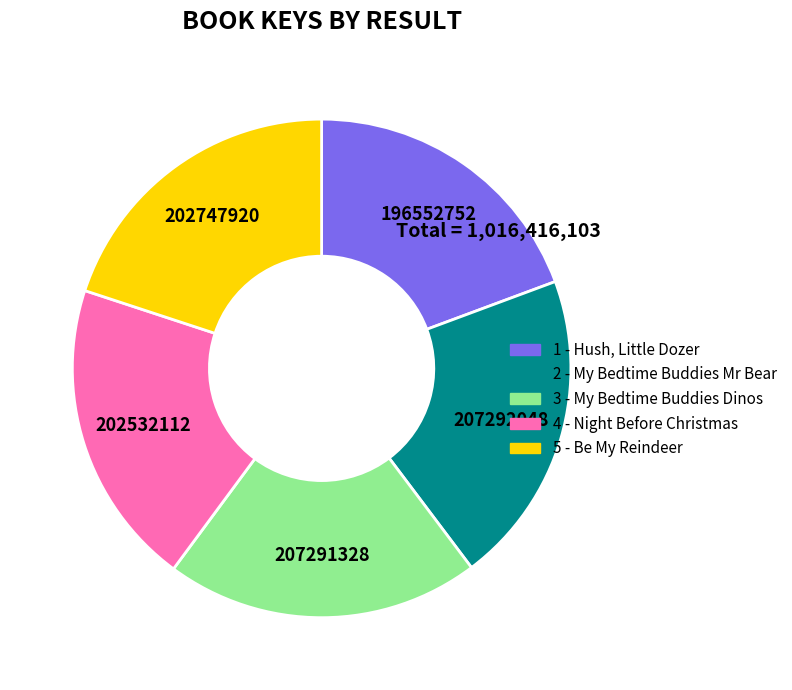

Is the sum of 1 - Hush, Little Dozer and 4 - Night Before Christmas greater than half?

No